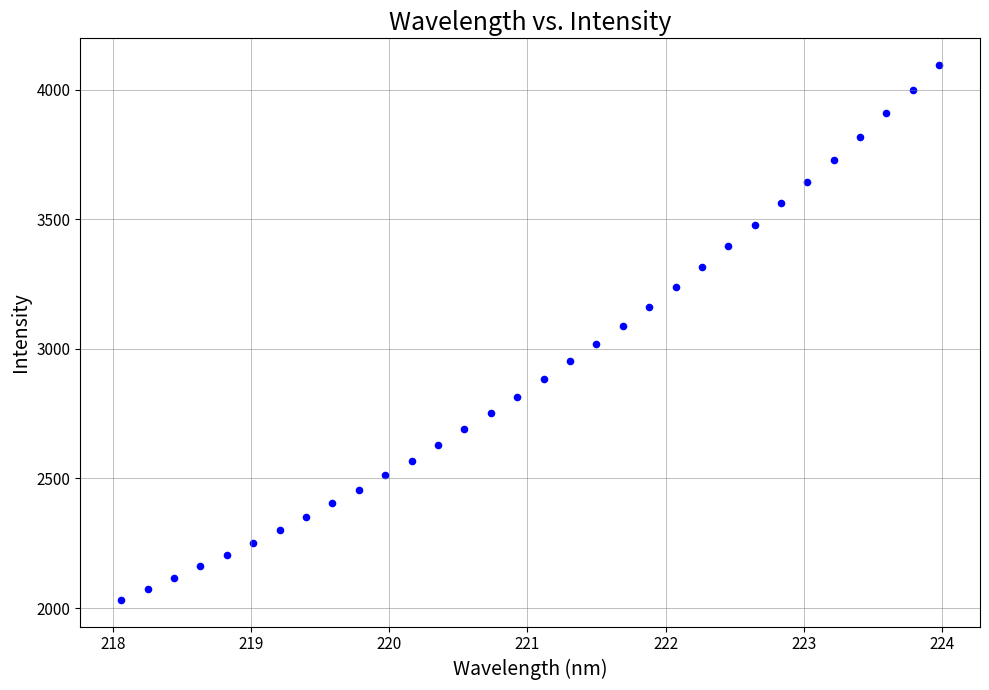

What is the range of X values (max minus min)?

5.9